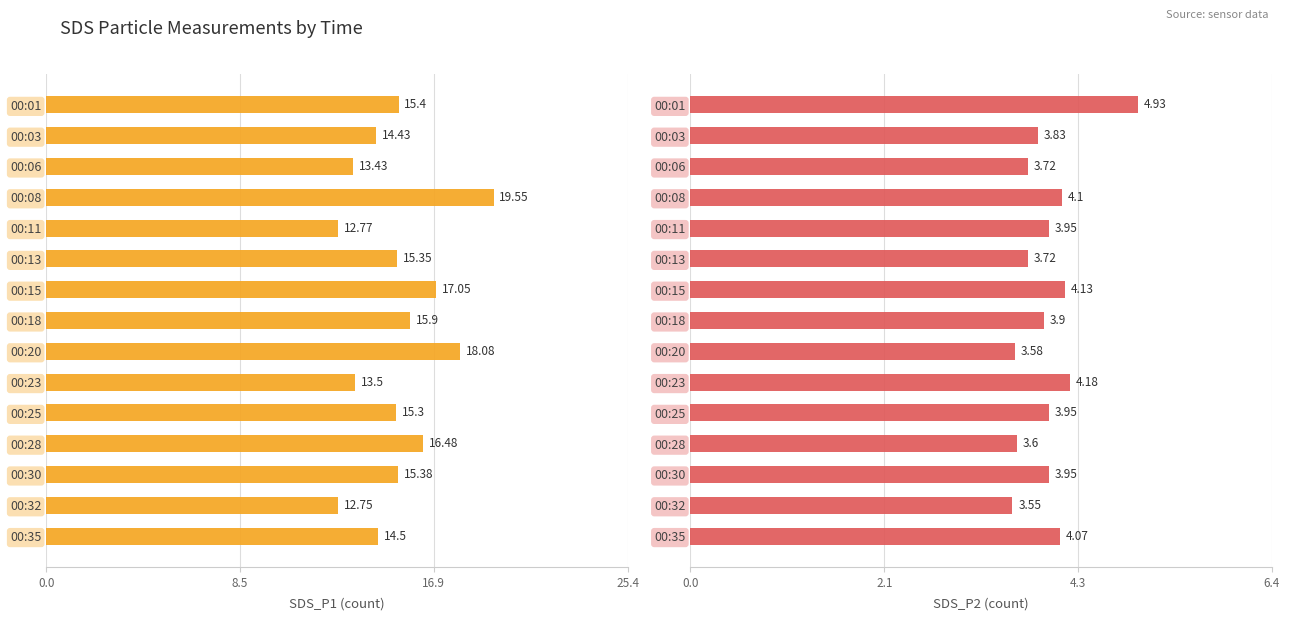

Between 00:11 and 00:20, which series saw the biggest shift?

SDS_P1